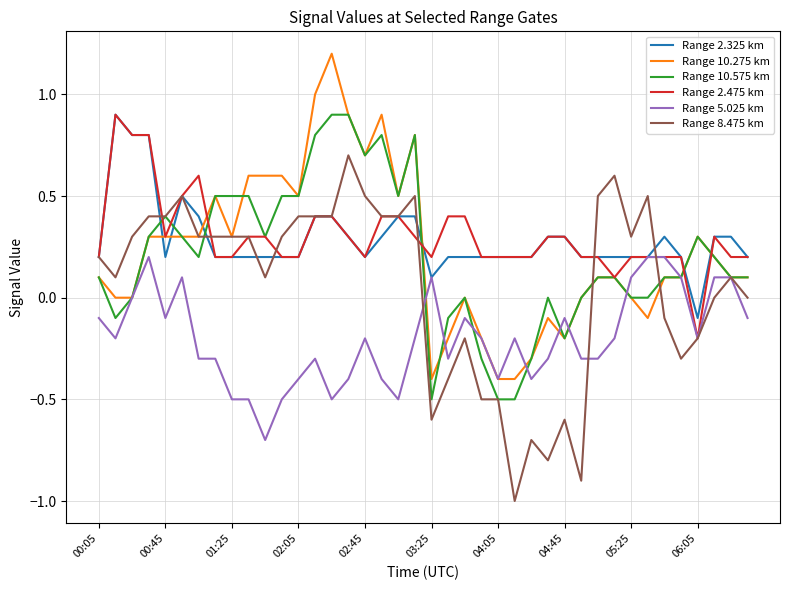

True or false: Range 8.475 km has more than 2 points higher than both neighbors.

True